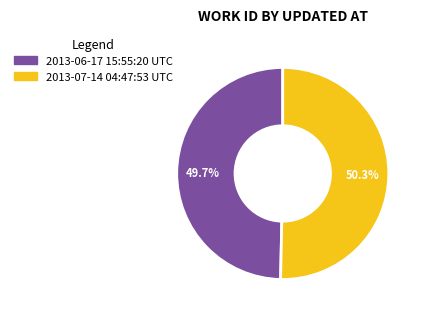

Which category has the biggest portion of the pie?

2013-07-14 04:47:53 UTC